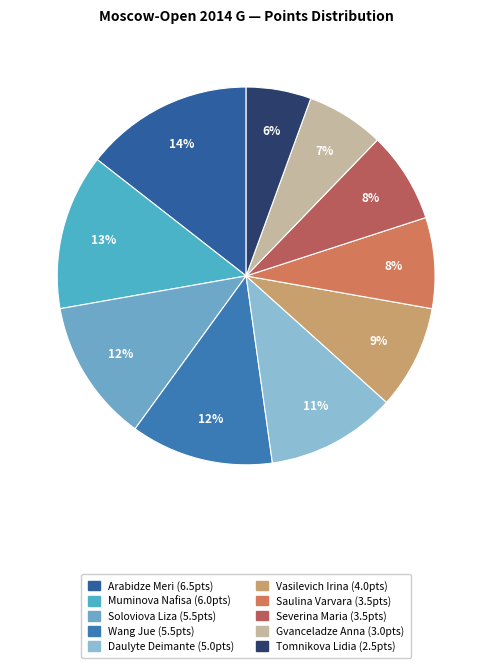

Count the number of slices in the pie.

10